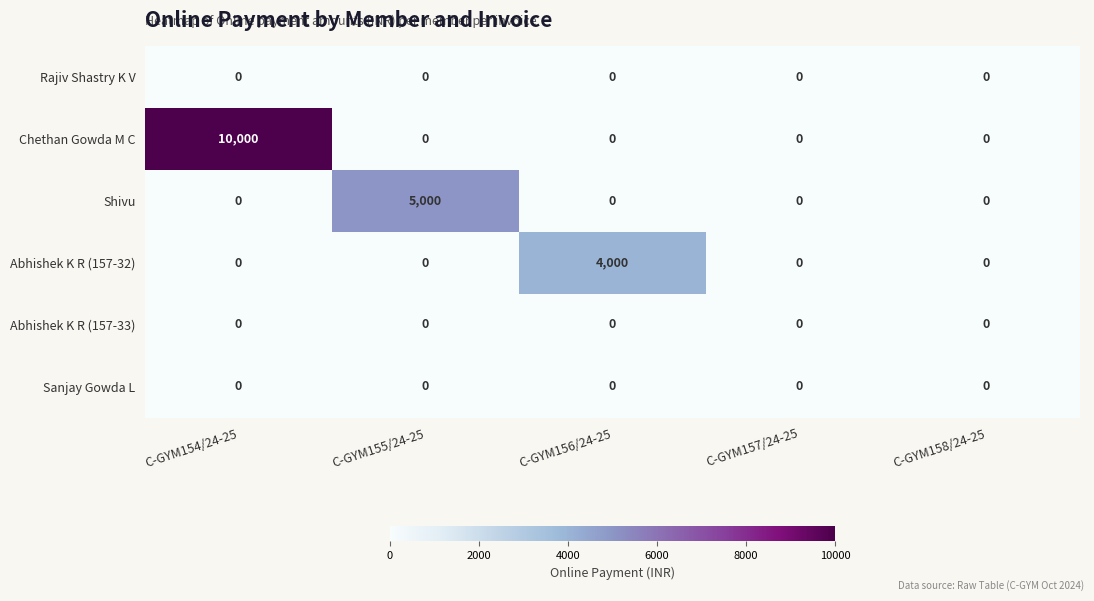

True or false: Abhishek K R (157-32) has a value of 0 at C-GYM157/24-25.

True